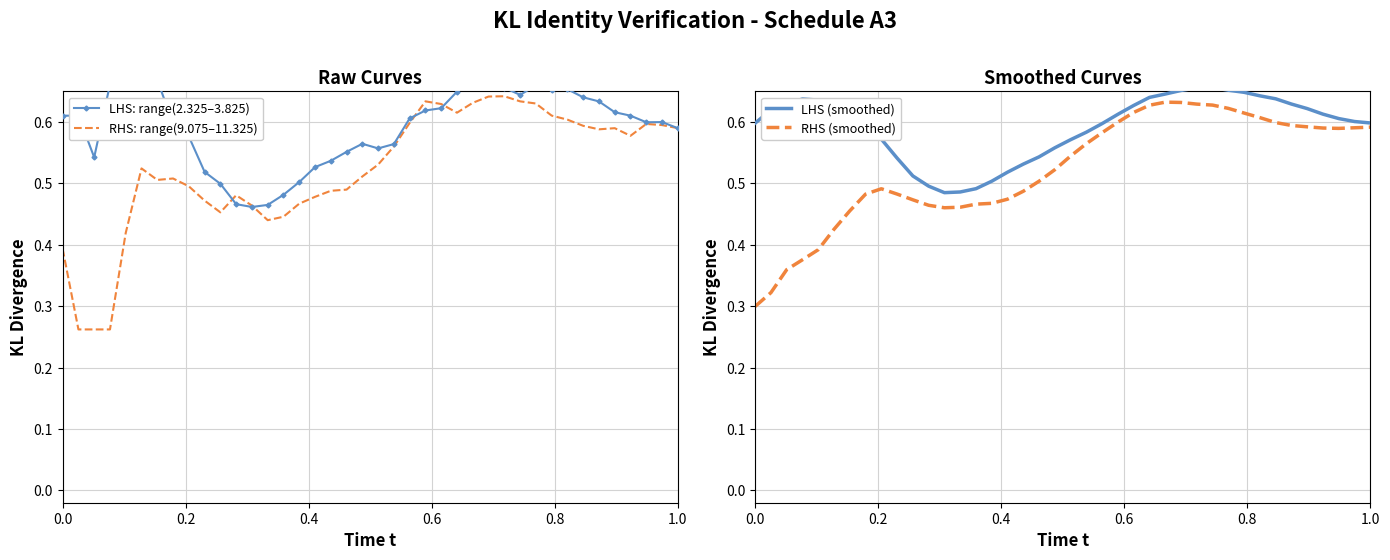

How many RHS: range(9.075–11.325) values are between 0 and 1?

40